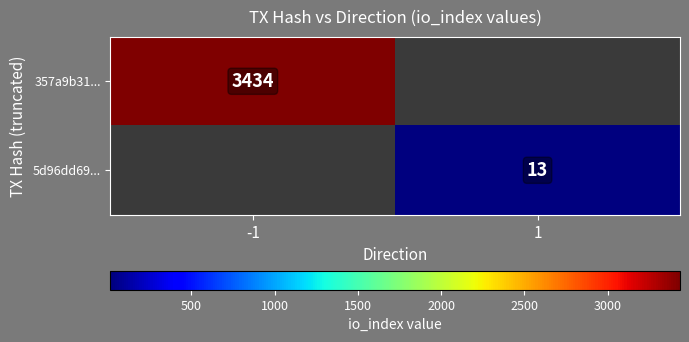

The value of 5d96dd69... at 1 is 13. True or false?

True